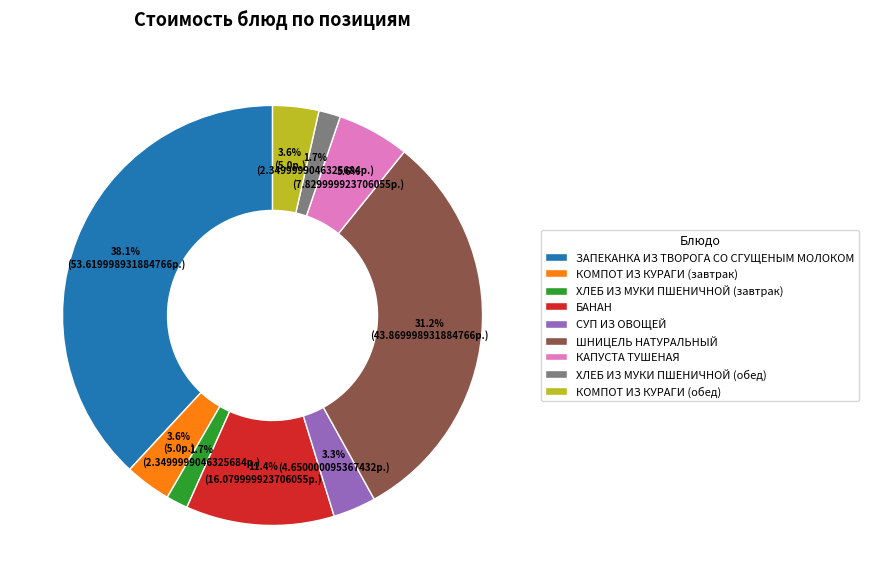

Which has a higher value, КАПУСТА ТУШЕНАЯ or ШНИЦЕЛЬ НАТУРАЛЬНЫЙ?

ШНИЦЕЛЬ НАТУРАЛЬНЫЙ